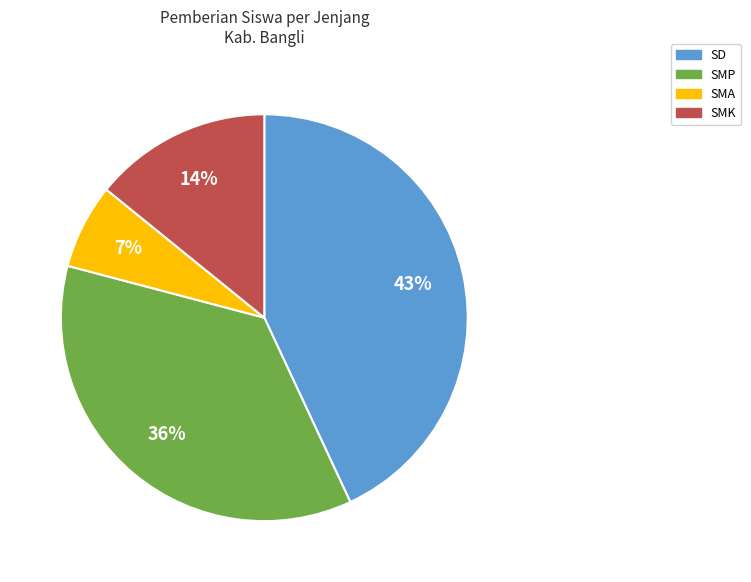

Does any single category account for the majority?

No